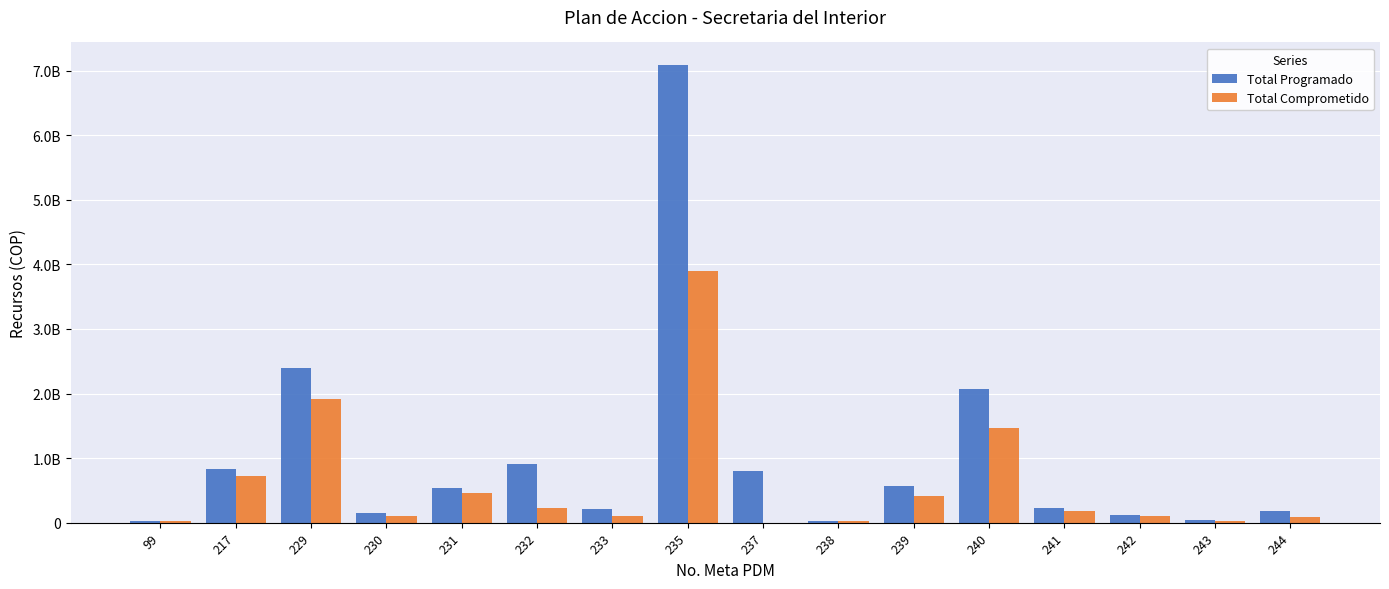

What are all the series names shown in the legend?

Total Programado, Total Comprometido